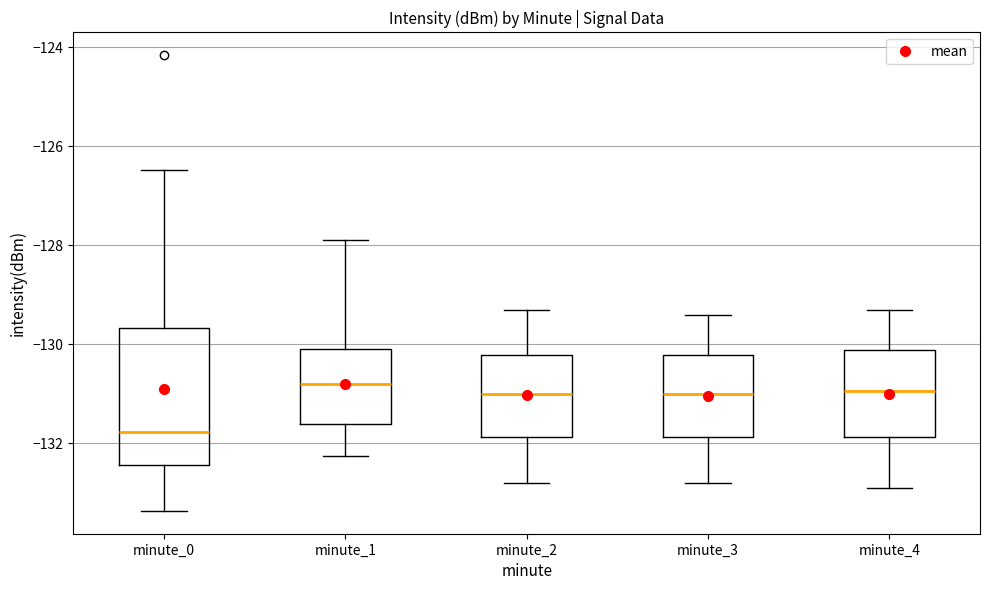

Reading left to right, transcribe this box plot: for each box, give where its median line is, the range the box spans, and where its two whiskers end, as read against the y-axis. The values are not printed on the chart, so give them approximately, as read against the axis.

minute_0: median -131.8, box -132.4 to -129.6, whiskers -133.4 to -126.4
minute_1: median -130.8, box -131.6 to -130.2, whiskers -132.2 to -127.8
minute_2: median -131.0, box -131.8 to -130.2, whiskers -132.8 to -129.2
minute_3: median -131.0, box -131.8 to -130.2, whiskers -132.8 to -129.4
minute_4: median -131.0, box -131.8 to -130.2, whiskers -132.8 to -129.2